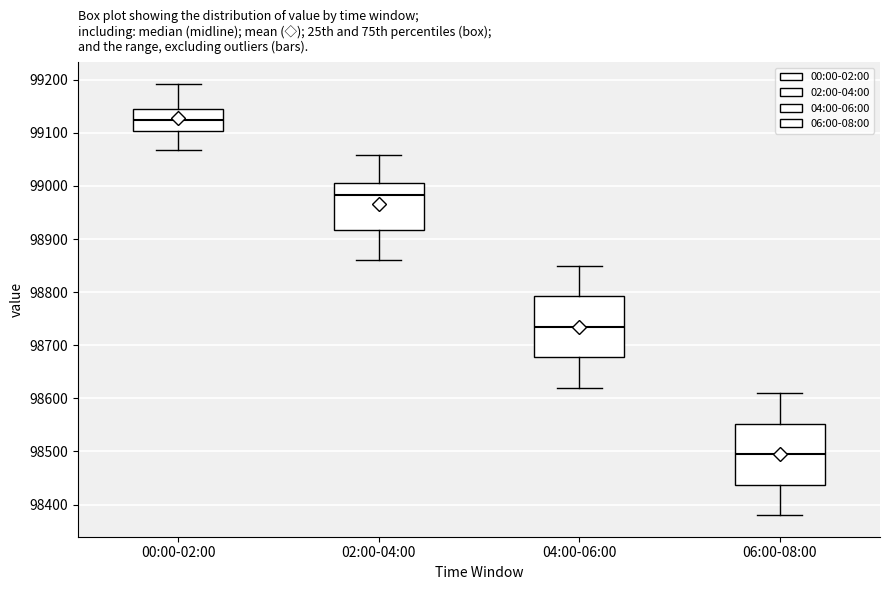

Reading left to right, read every box against the y-axis: the position of its median line, the range the box covers, and the ends of its whiskers. The values are not printed on the chart, so give them approximately, as read against the axis.

00:00-02:00: median 99130, box 99100 to 99140, whiskers 99070 to 99190
02:00-04:00: median 98980, box 98920 to 99010, whiskers 98860 to 99060
04:00-06:00: median 98740, box 98680 to 98790, whiskers 98620 to 98850
06:00-08:00: median 98500, box 98440 to 98550, whiskers 98380 to 98610